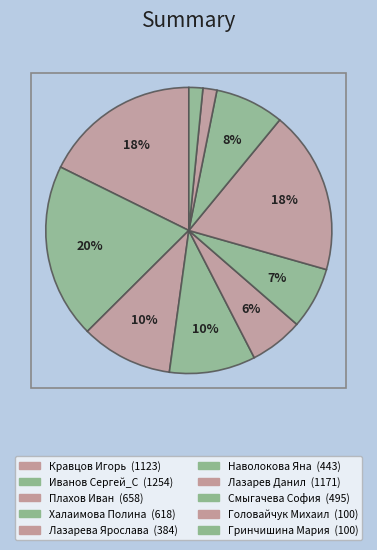

How many segments does this pie chart have?

10